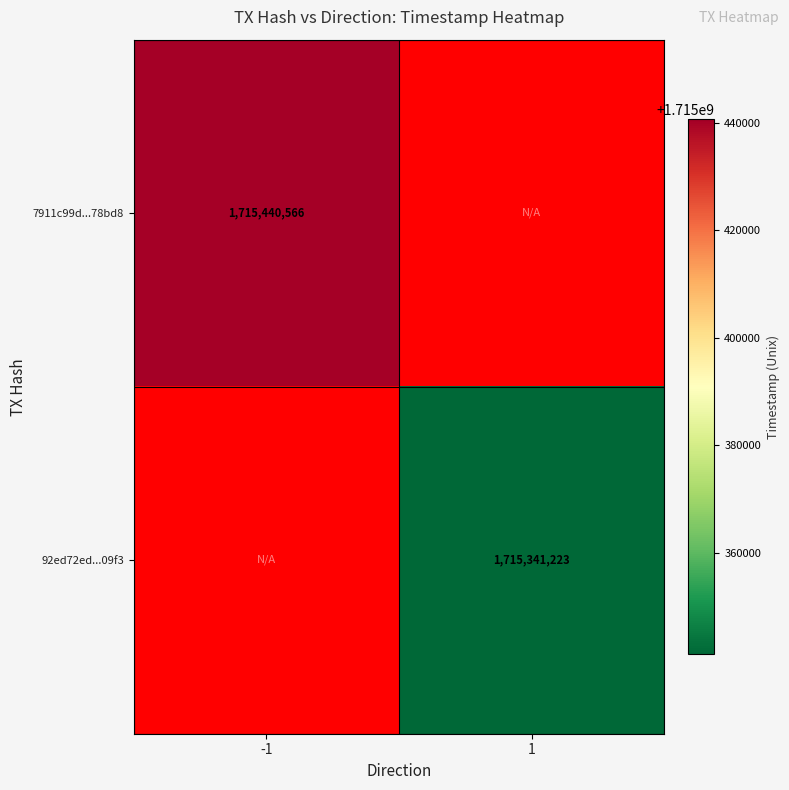

The 92ed72ed...09f3 series shows 1715341223 at 1. True or false?

True